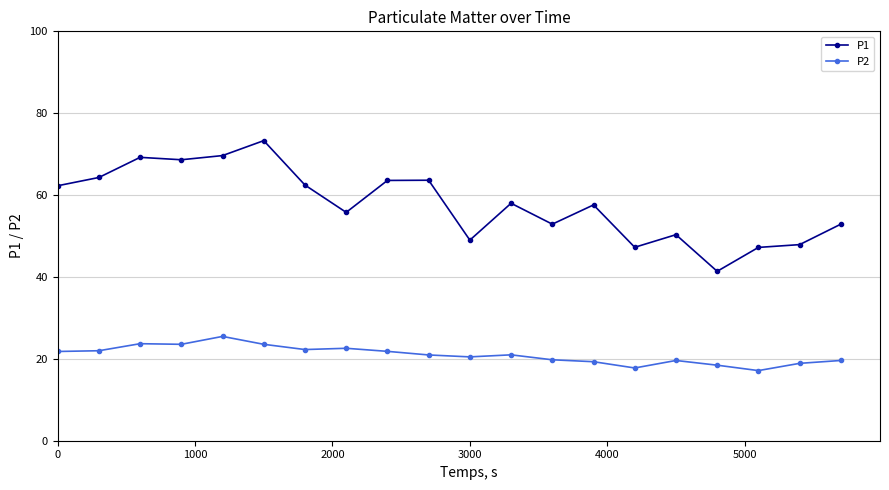

True or false: P2 and P1 cross at least once.

False